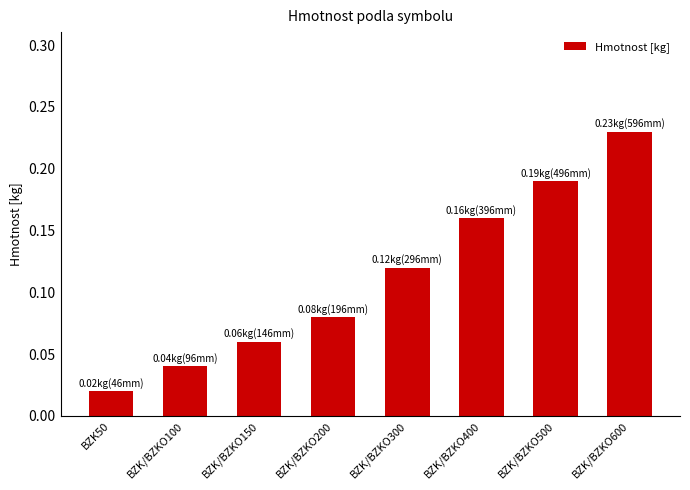

Rank the categories by value from lowest to highest.

BZK50, BZK/BZKO100, BZK/BZKO150, BZK/BZKO200, BZK/BZKO300, BZK/BZKO400, BZK/BZKO500, BZK/BZKO600